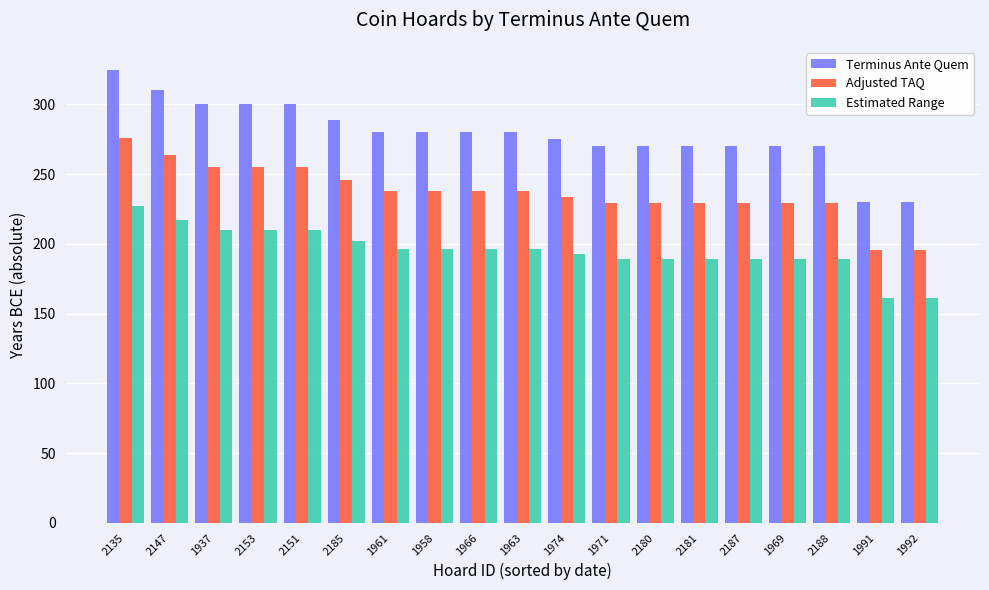

What is the approximate value of Terminus Ante Quem at 2135?

325.0